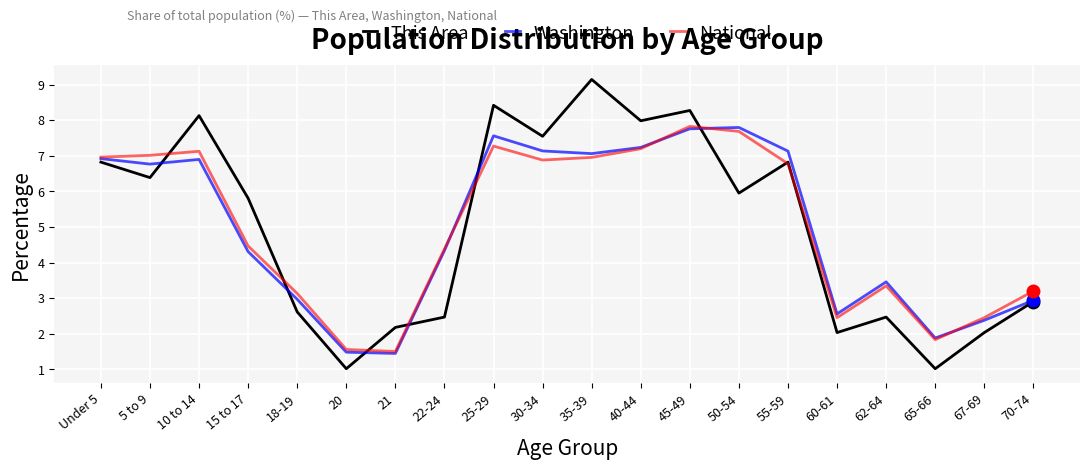

What is the total value across all series at 50-54?

21.4